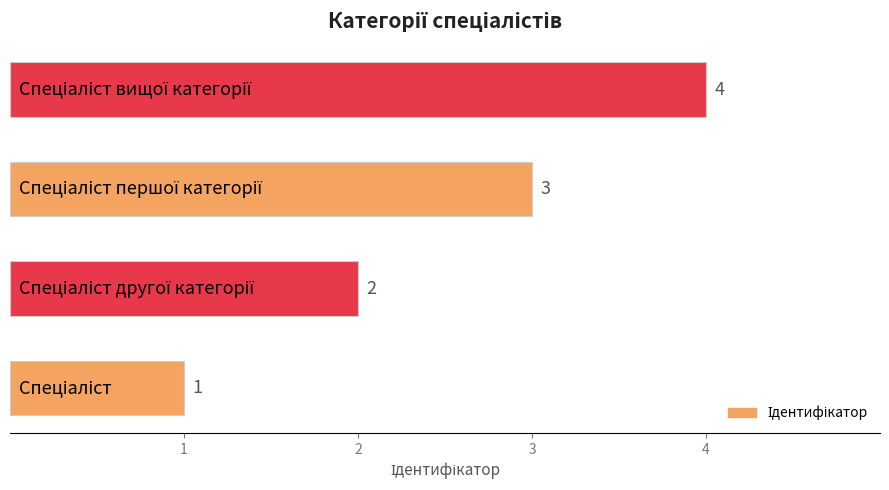

How many data points does each series have?

4